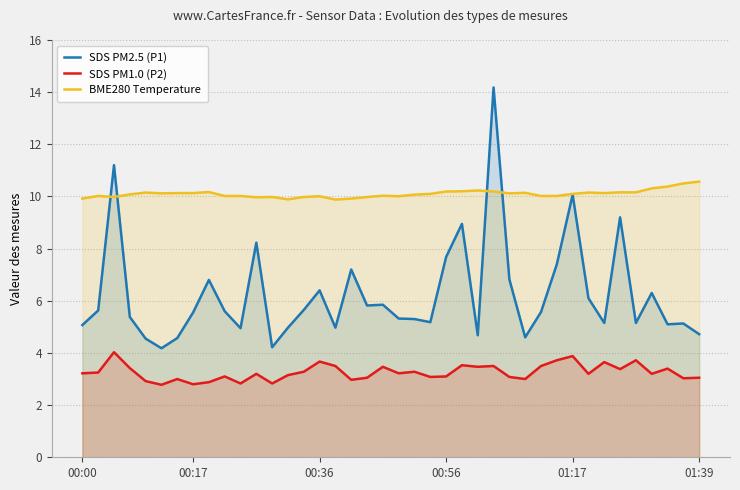

What is the difference between the highest and lowest values at 27?

7.0